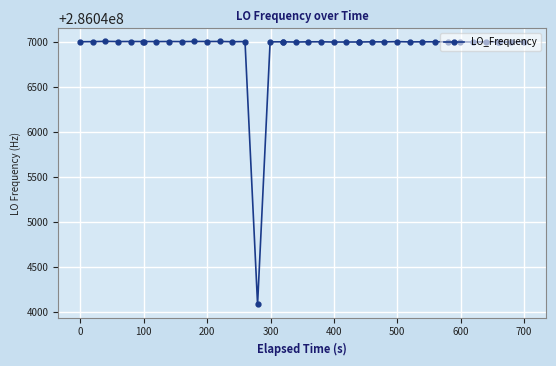

What is the value of the 14th point from the left?

286047001.7